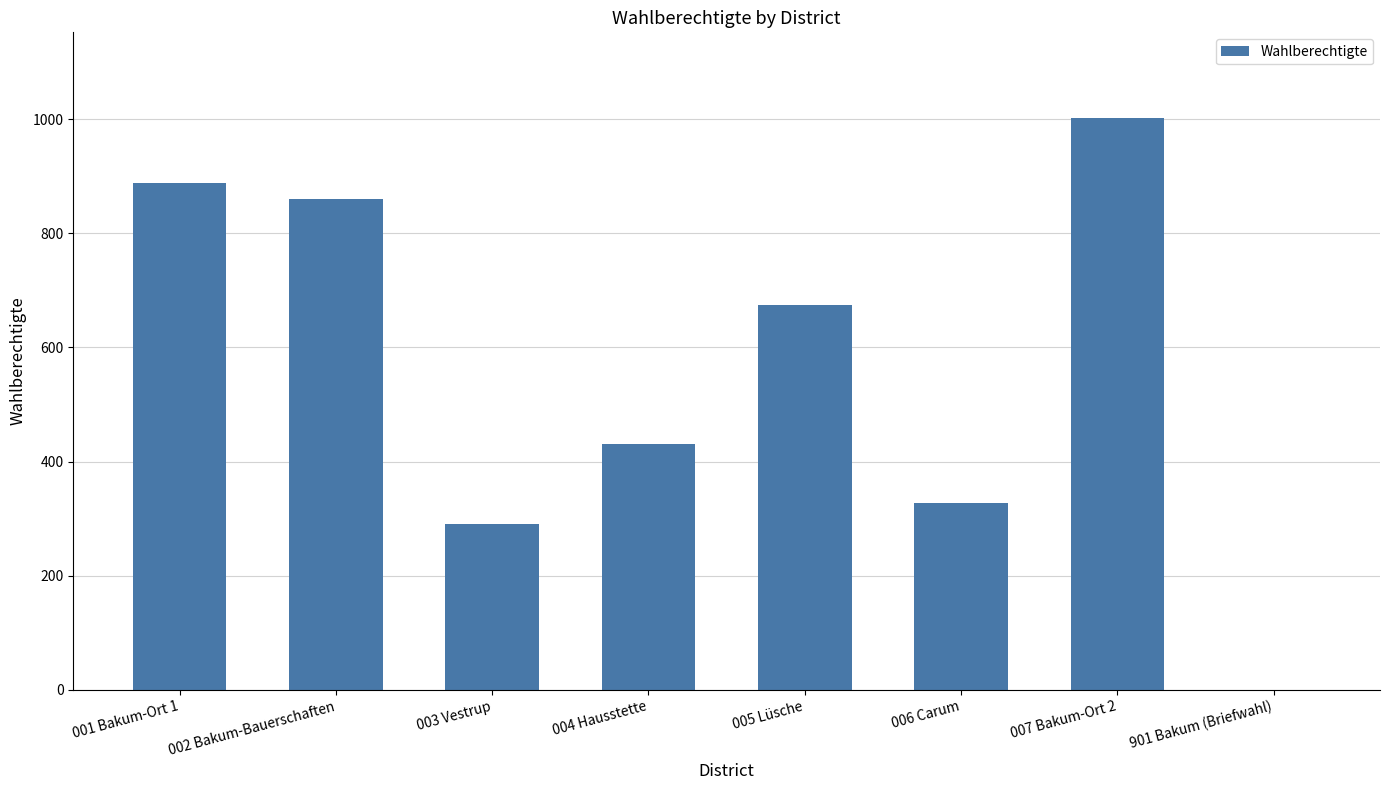

Which category has the highest value across all series?

007 Bakum-Ort 2